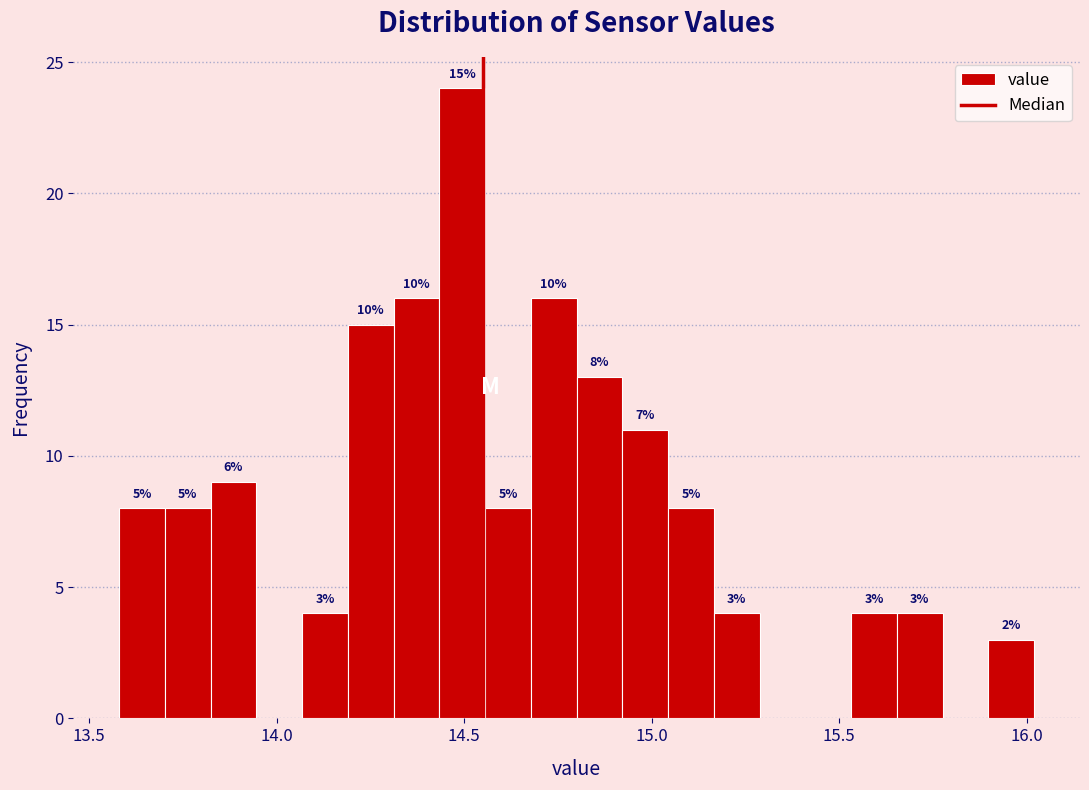

Read against the x-axis, roughly where is the centre of the tallest bar?

14.50